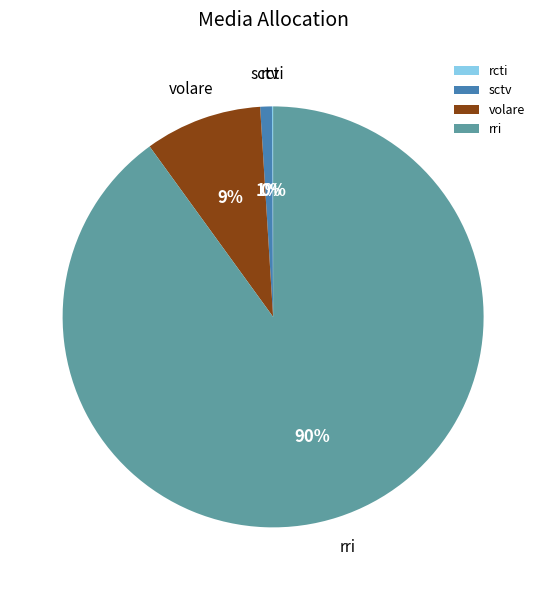

To the nearest percent, what percentage of the pie is rri?

90%